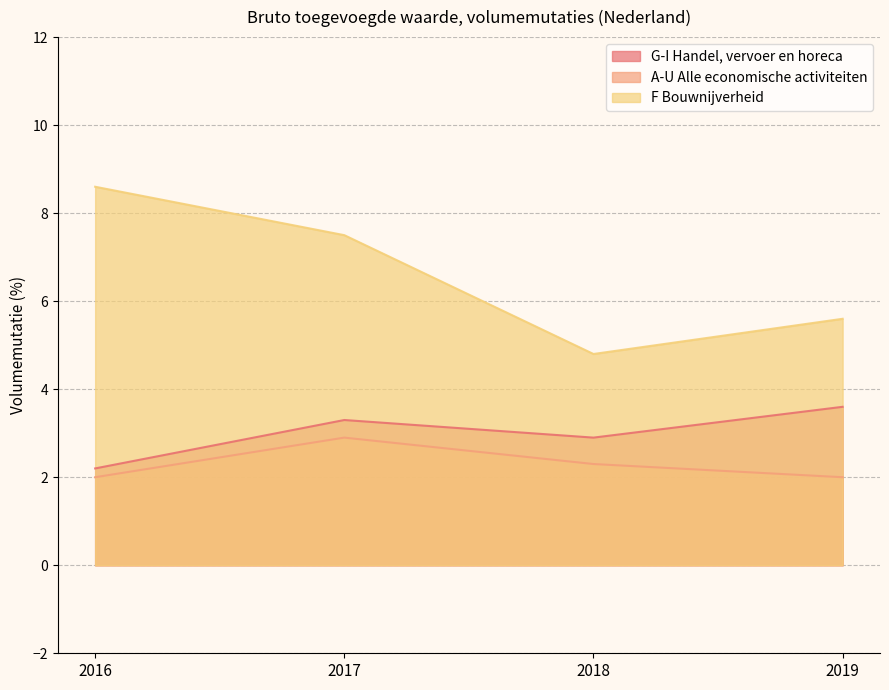

What is the total value across all series at 2019?

11.2